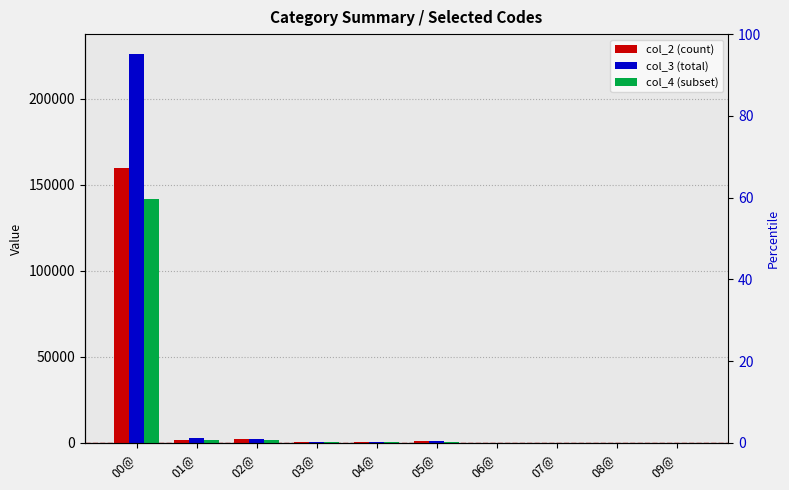

What is the value of the col_3 (total) bar at the 9th from the left?

29